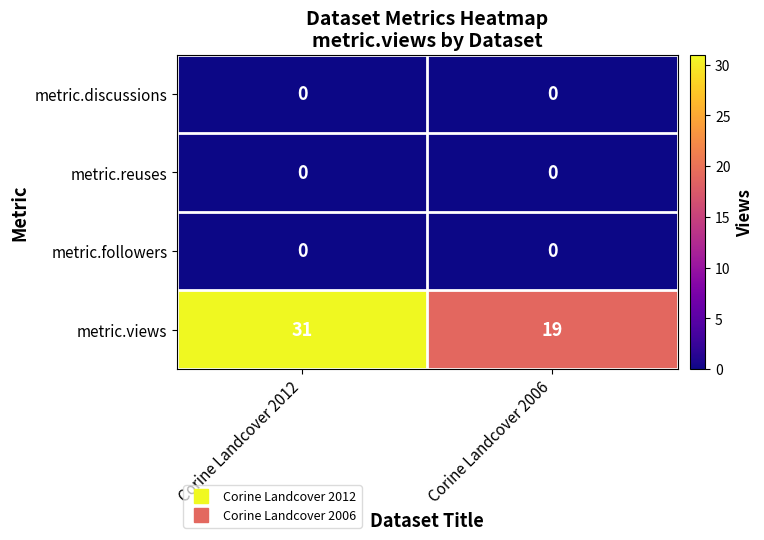

Which series changed the most between Corine Landcover 2012 and Corine Landcover 2006?

metric.views